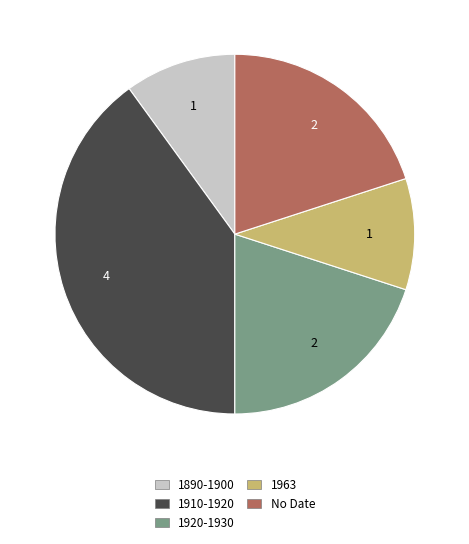

What is the largest slice in the pie chart?

1910-1920